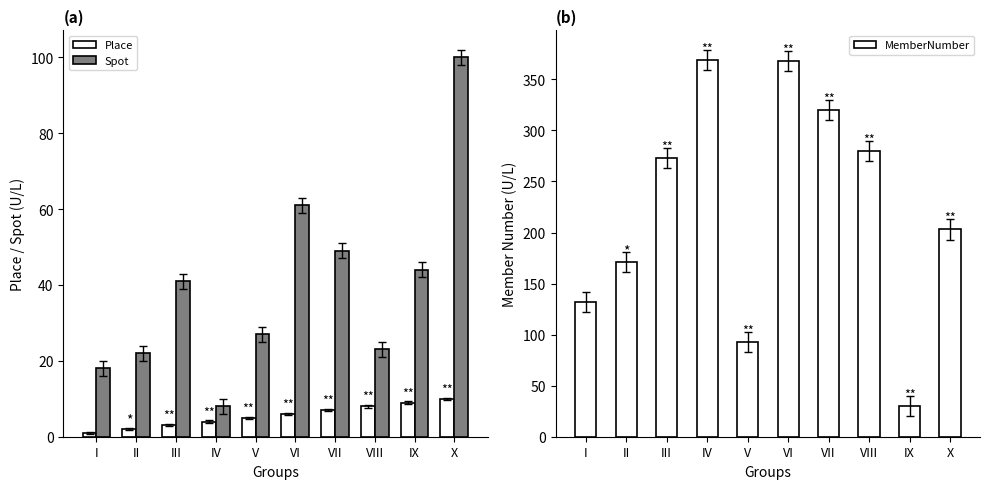

True or false: Place has a value of 10 at X.

True